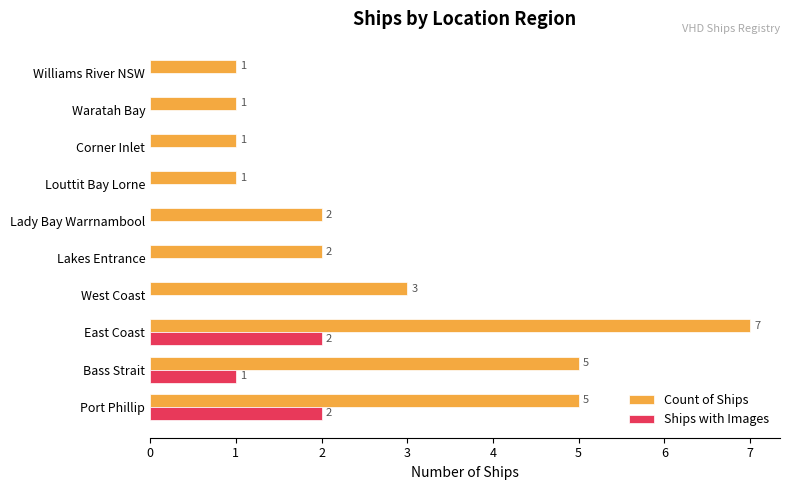

What is the sum of all Count of Ships values?

28